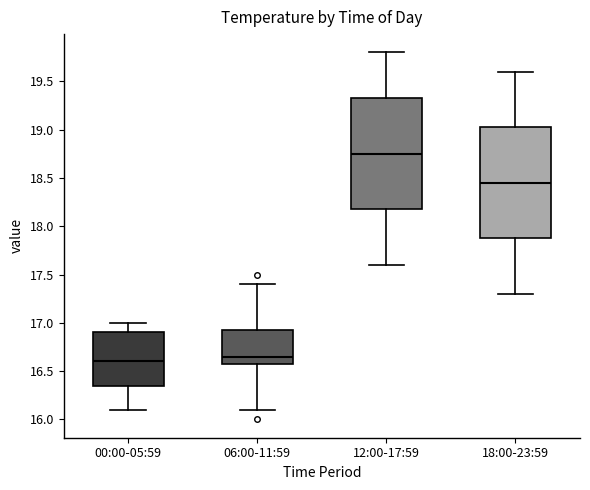

Where does the upper whisker of the box for 12:00-17:59 end on the y-axis? The values are not printed on the chart, so give them approximately, as read against the axis.

19.80